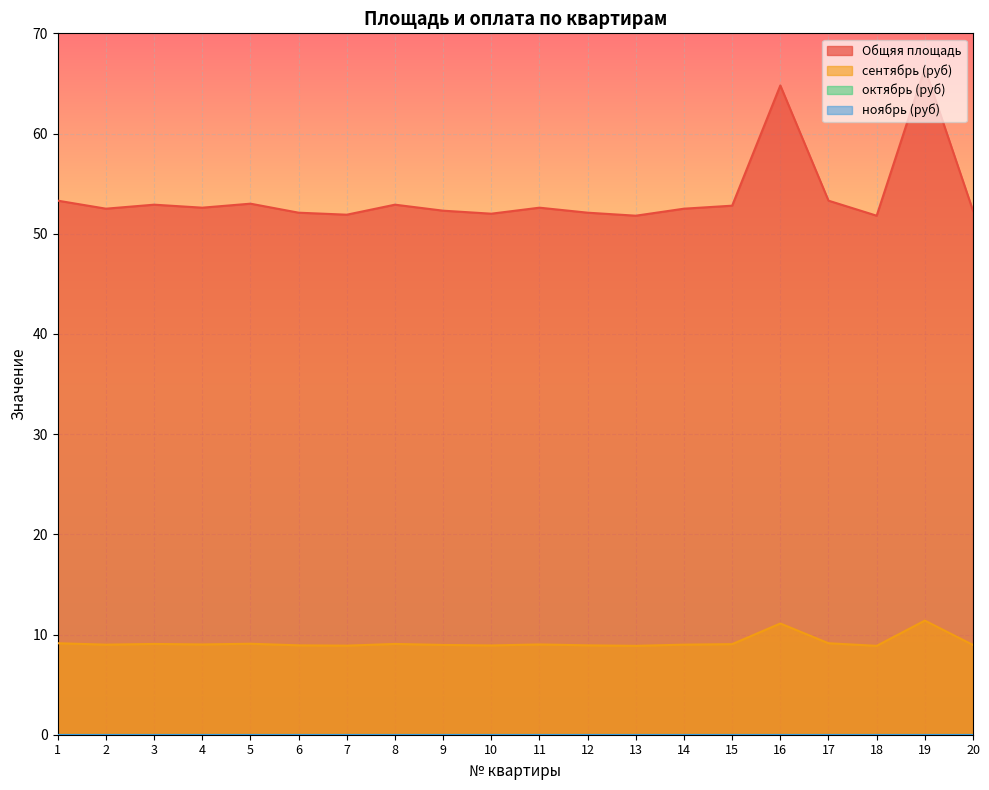

Count the number of categories in the chart.

20